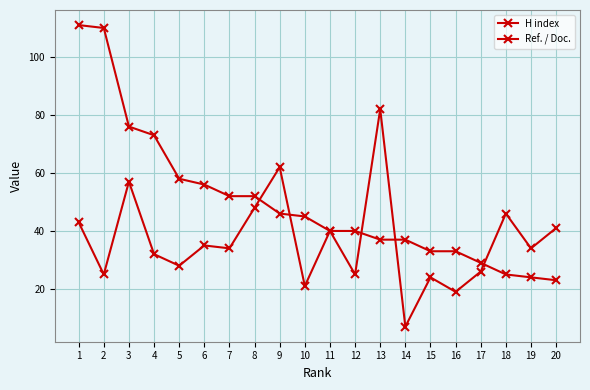

At which category does the chart reach its minimum across all series?

14